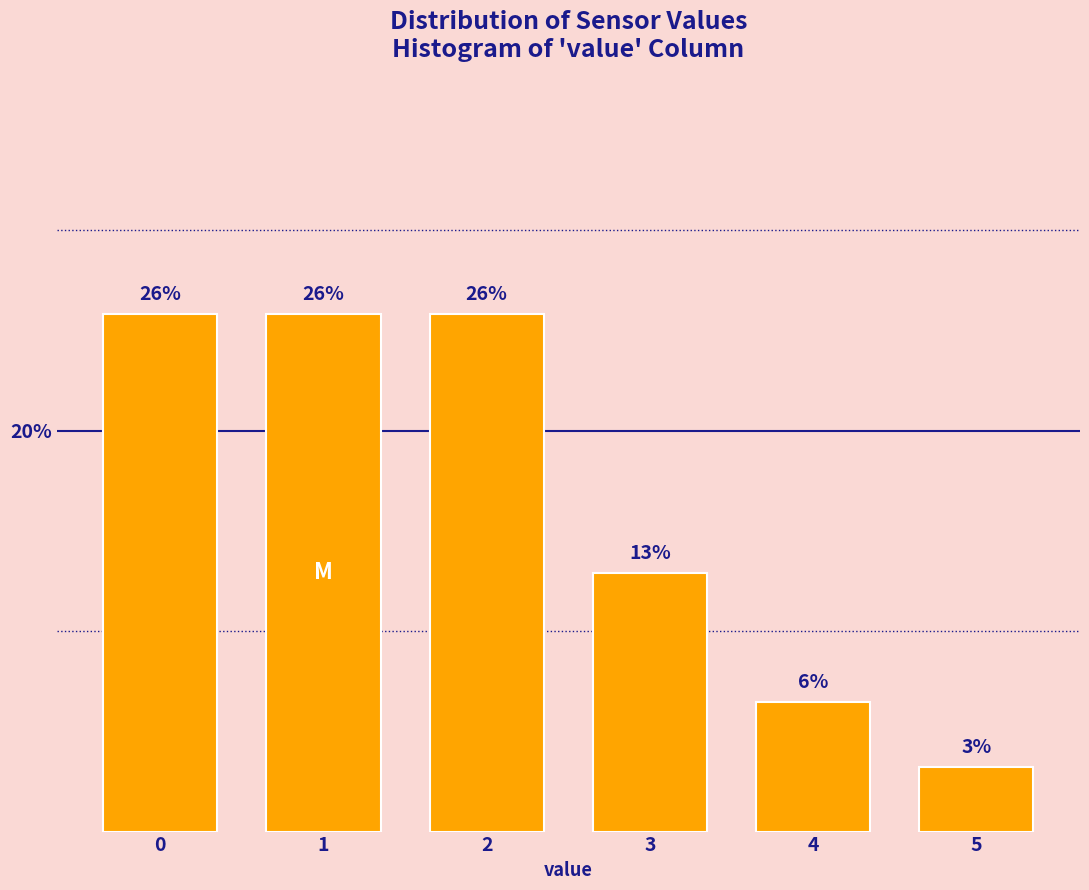

Are the bars horizontal?

No